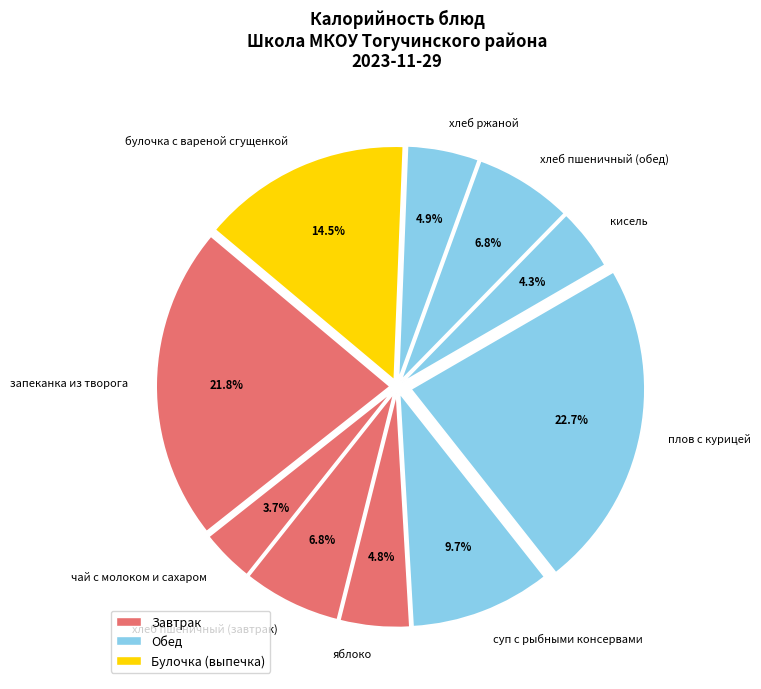

What percentage is the хлеб пшеничный (обед) slice, to the nearest percent?

7%